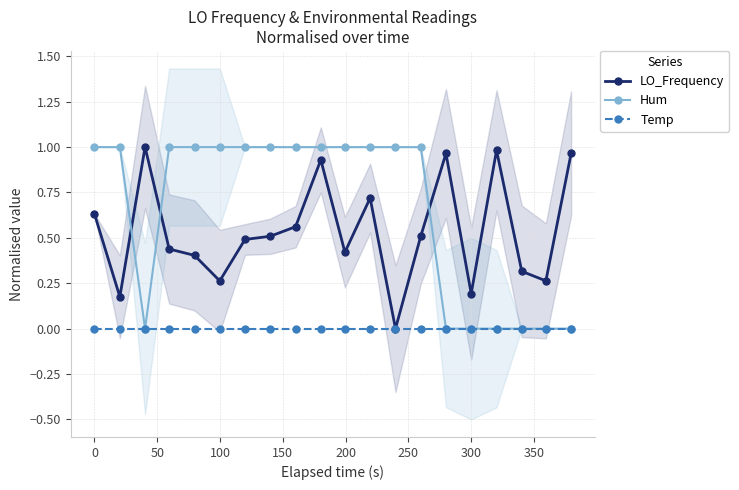

True or false: LO_Frequency has more than 2 interior local peaks.

True